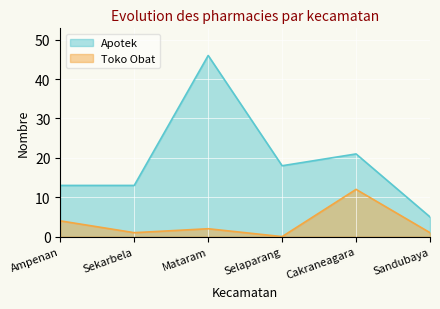

How many values in the Apotek series exceed 18?

2